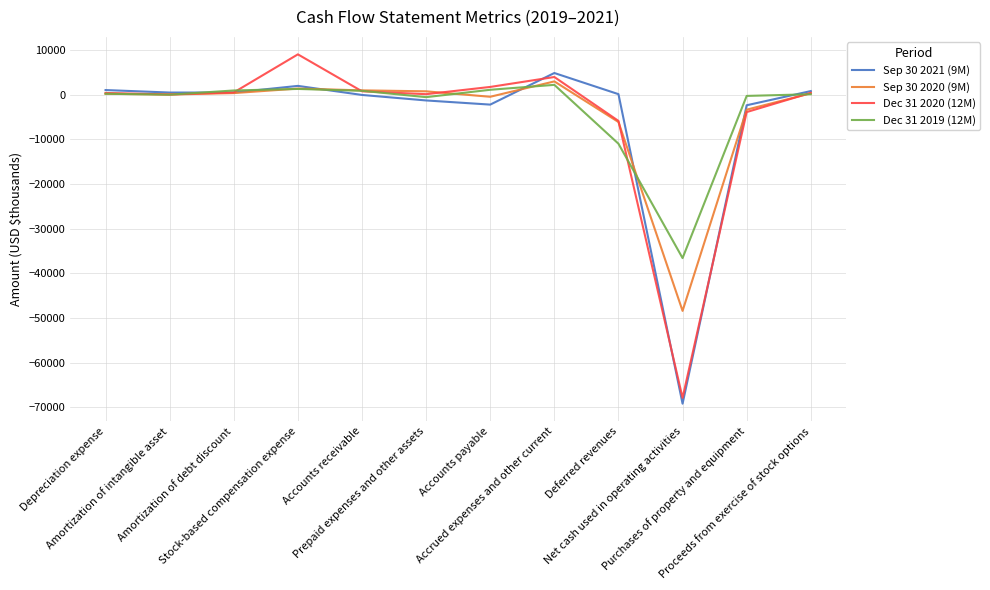

The value of Sep 30 2020 (9M) at Accounts payable is -473. True or false?

True